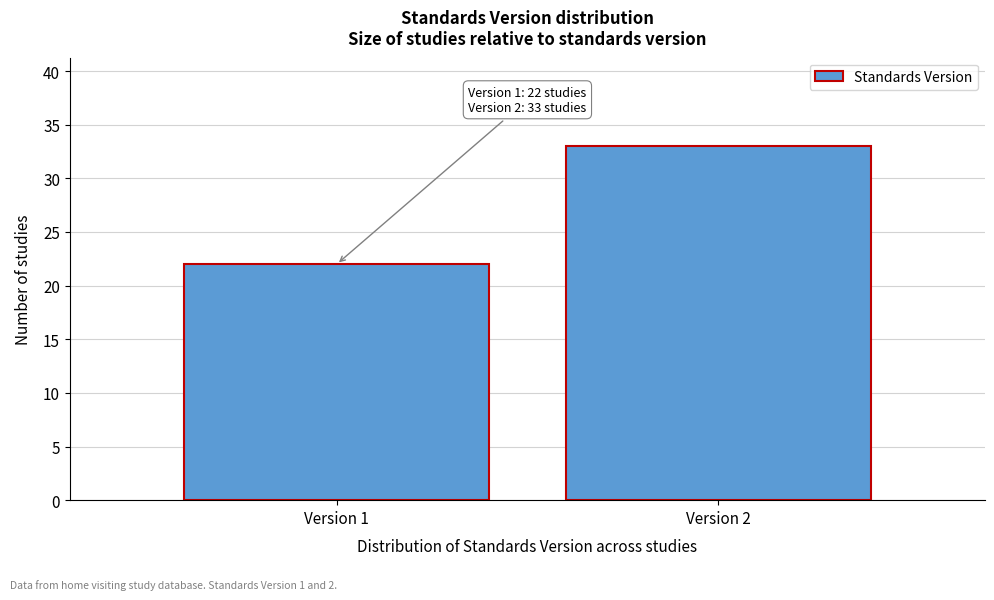

Reading right to left, what are all the values shown in this chart?

Version 2=33	Version 1=22